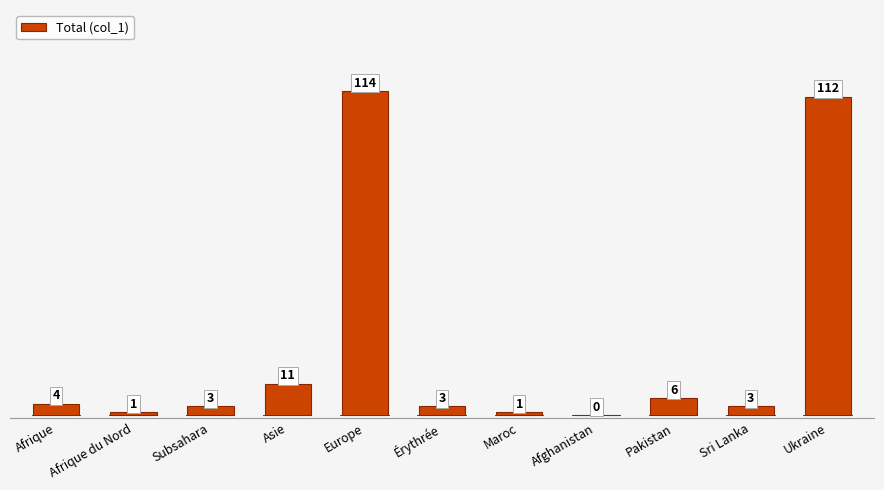

What is the difference between the values at Afghanistan and Asie?

11